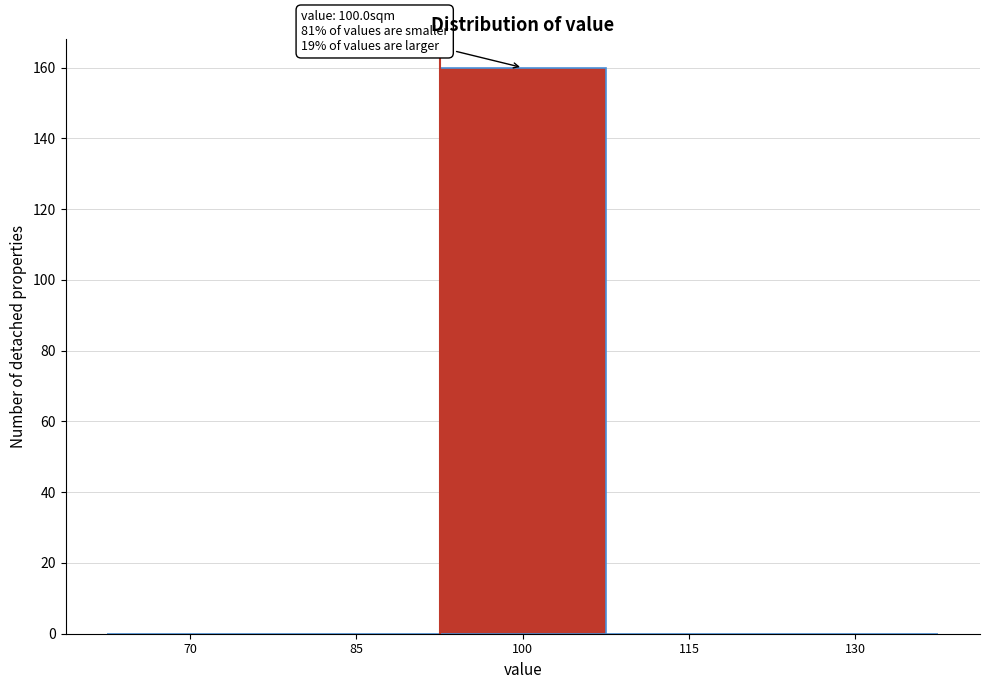

Reading left to right, list all the values displayed in this chart.

70=0	85=0	100=160	115=0	130=0